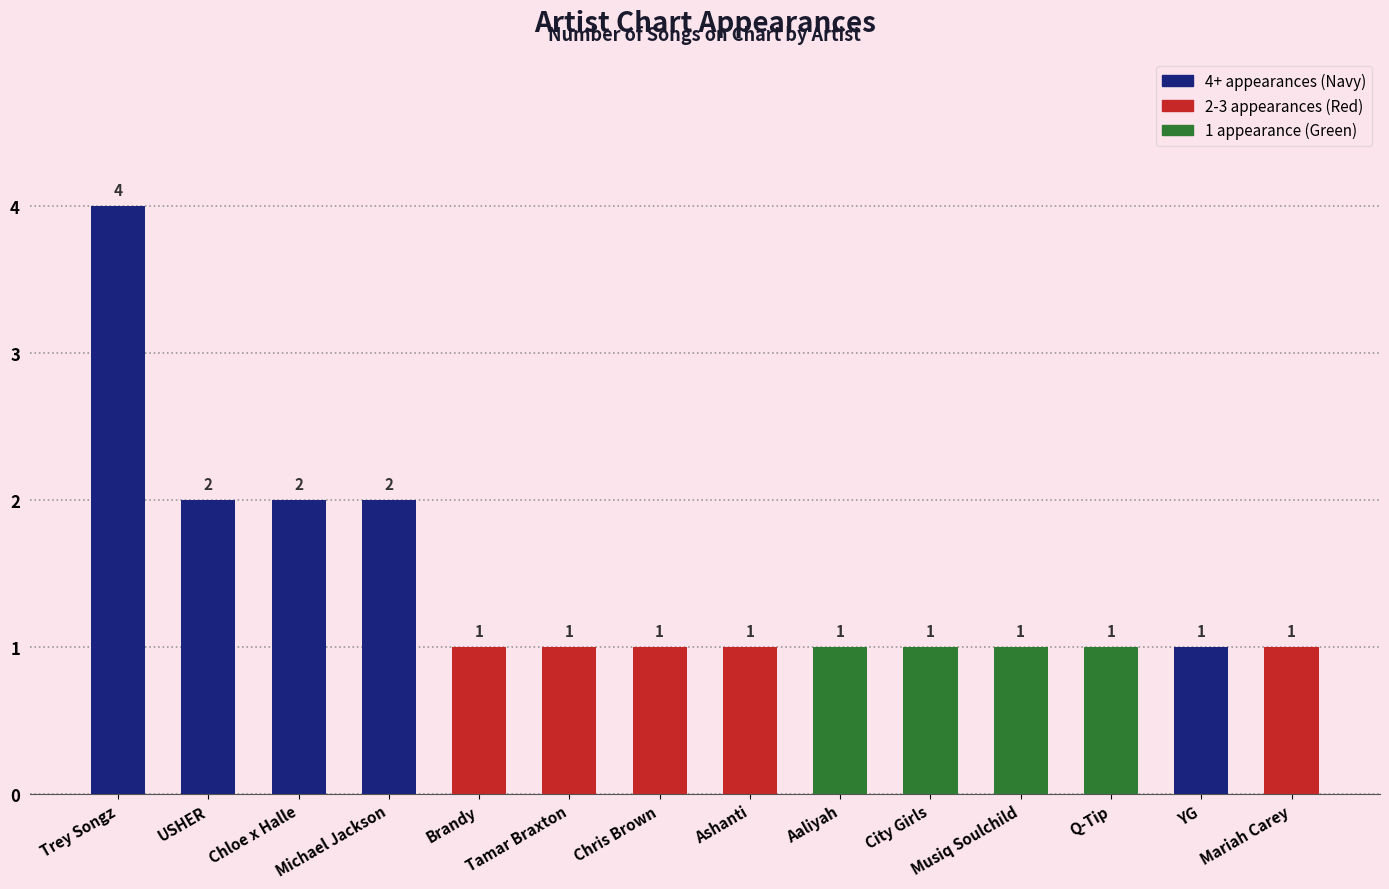

What is the label of the 6th bar from the left?

Tamar Braxton